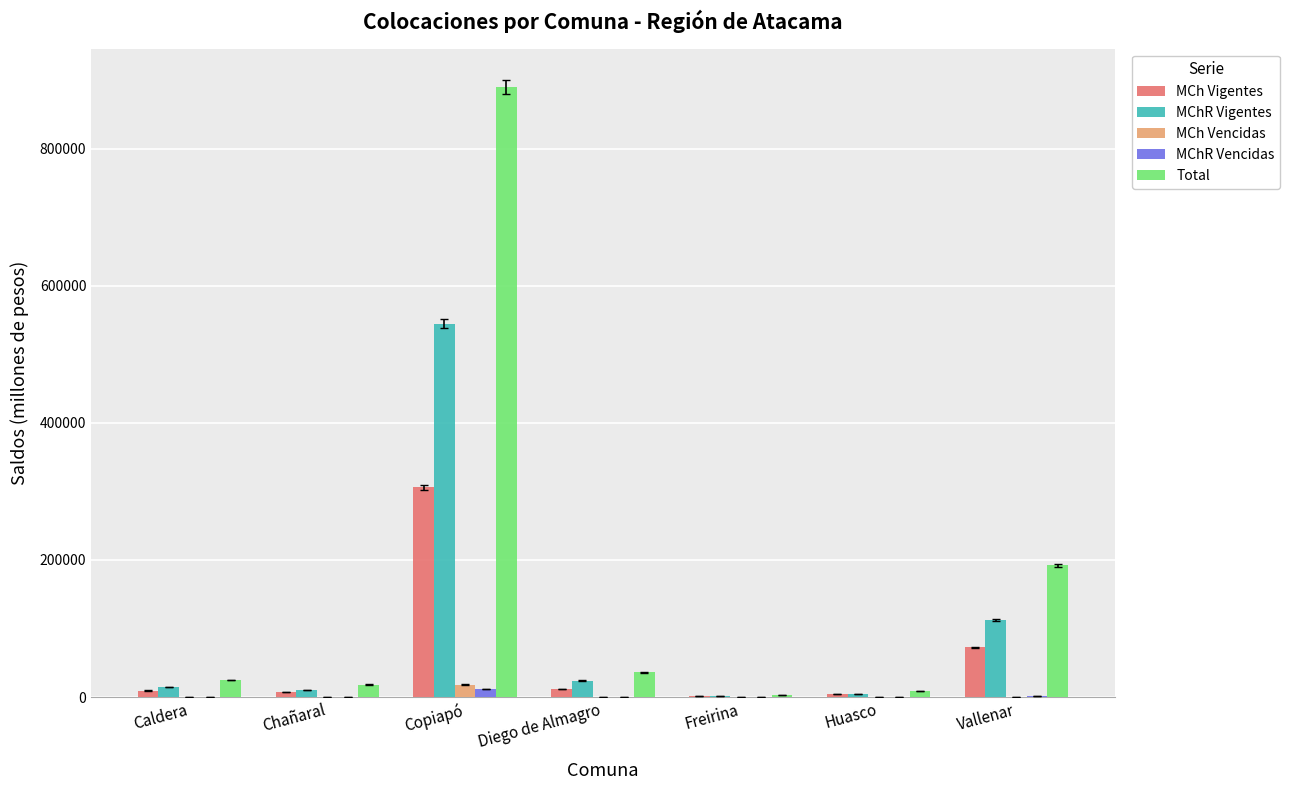

Is it true that MCh Vencidas equals 3.6 at Huasco?

True